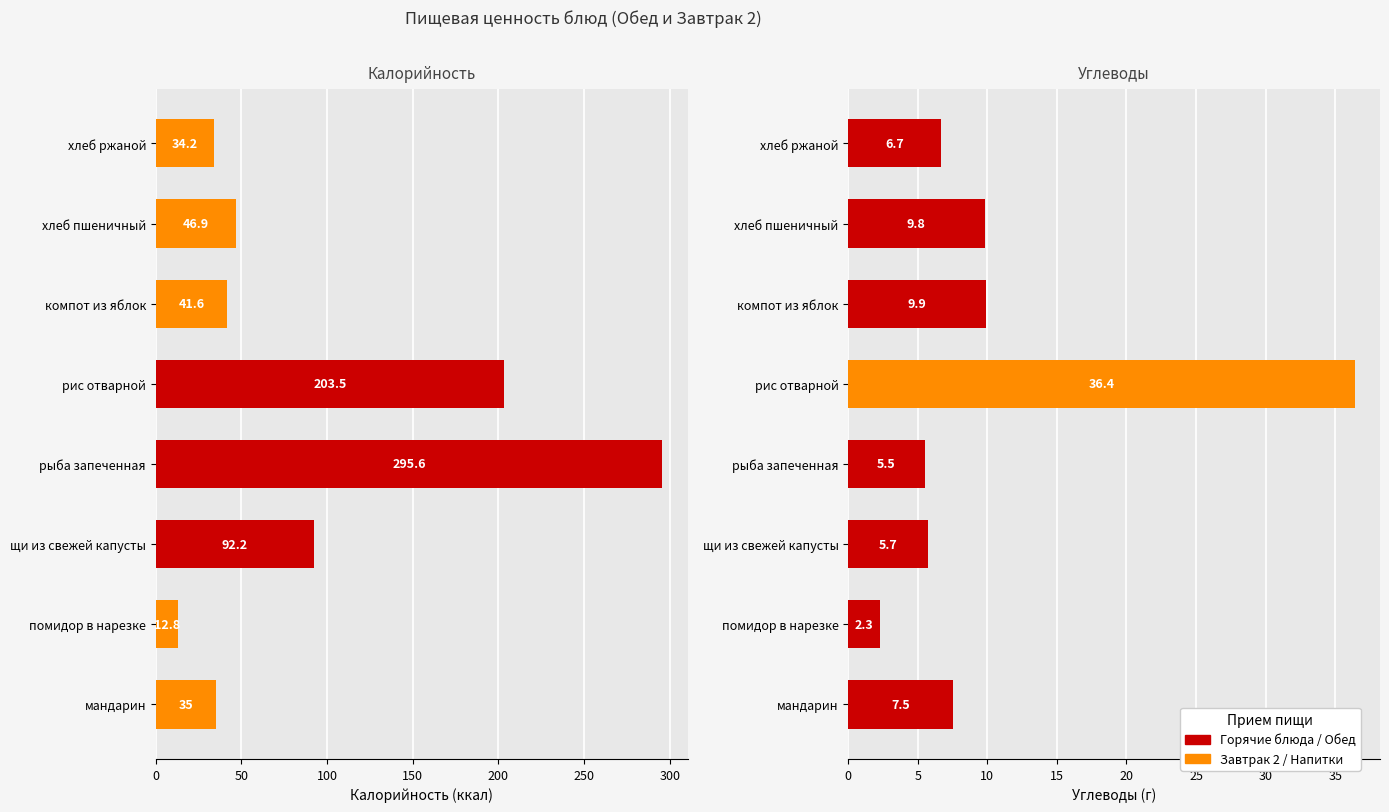

Which series changed the most between щи из свежей капусты and компот из яблок?

Калорийность